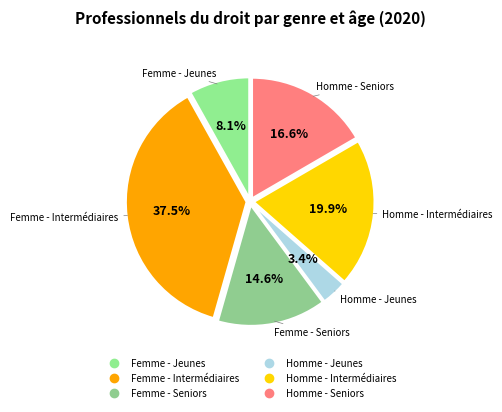

Is there a majority slice in this chart?

No